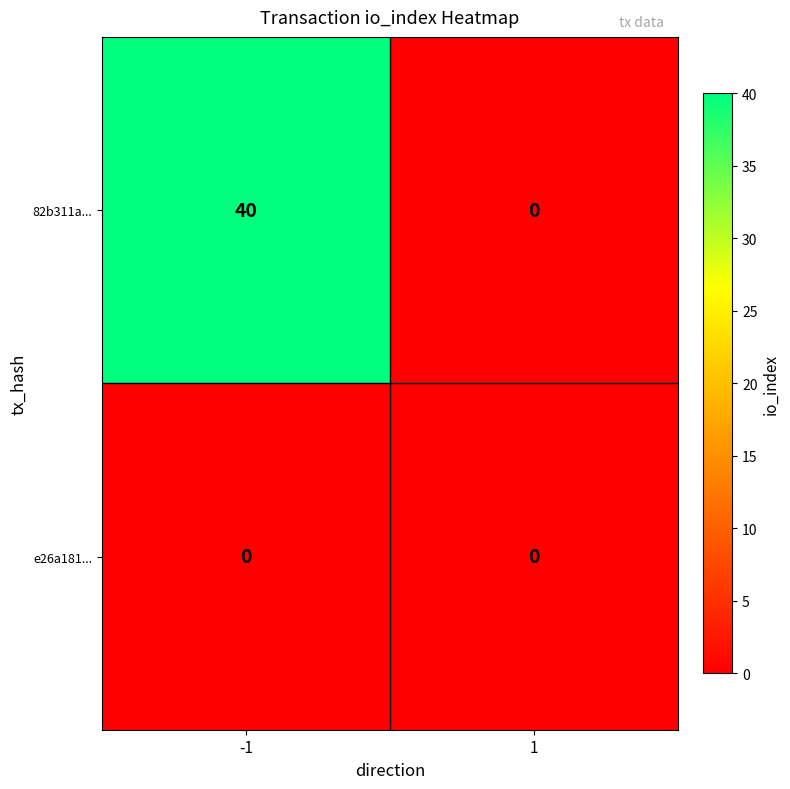

What is the maximum value for 82b311a...?

40